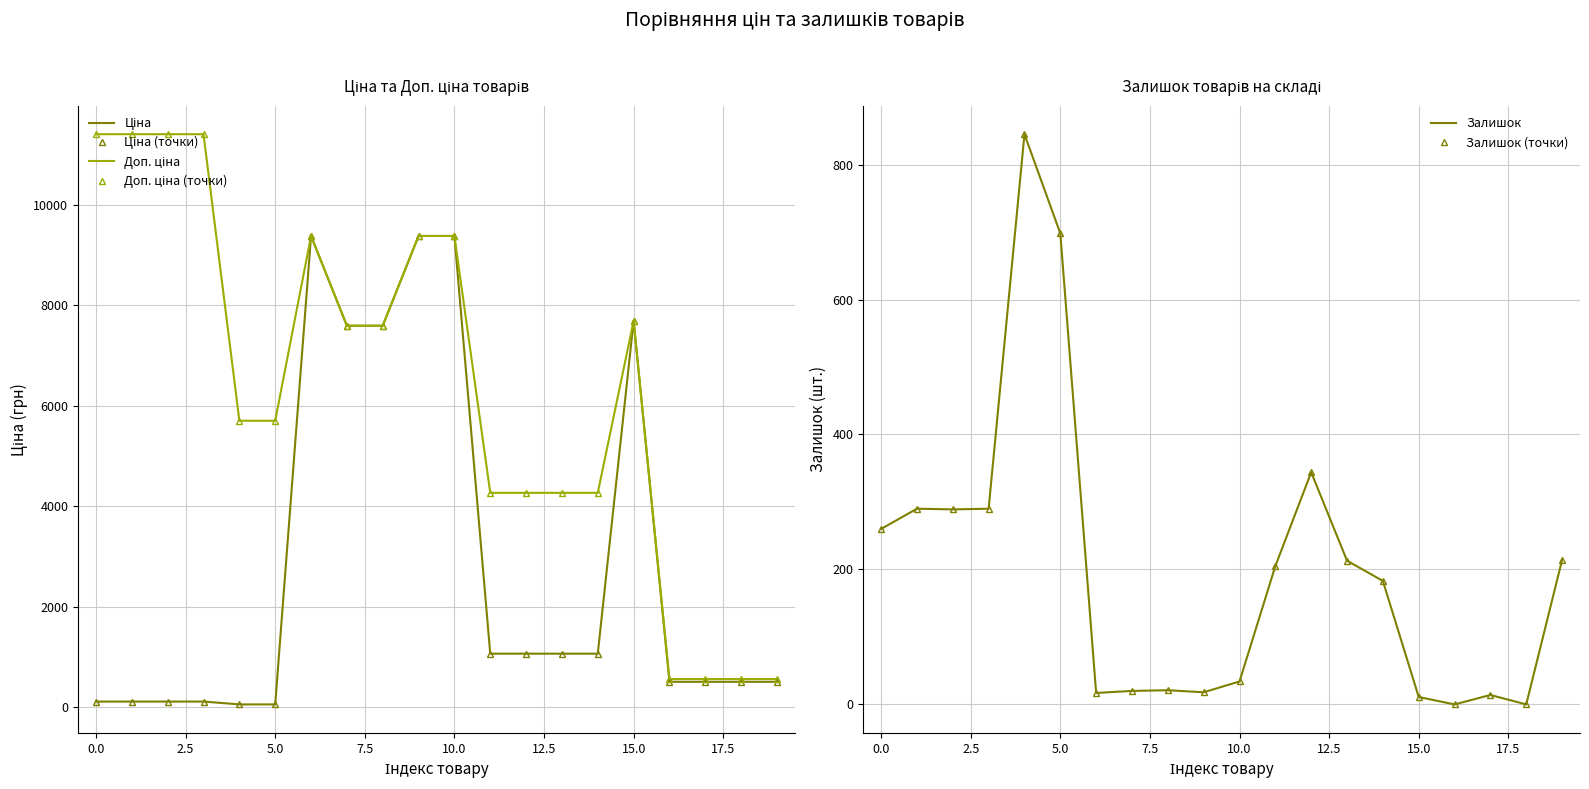

True or false: Доп. ціна and Ціна cross at least once.

False